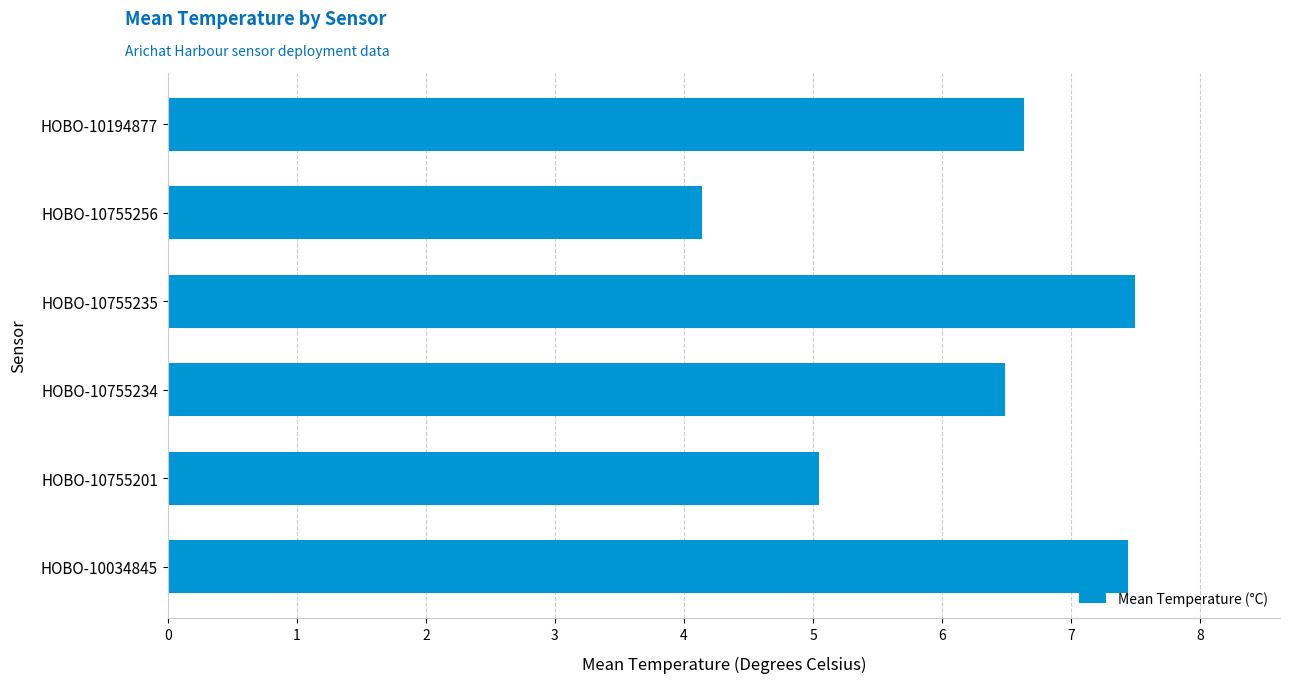

Is it true that the value at HOBO-10755235 is 7.5?

True